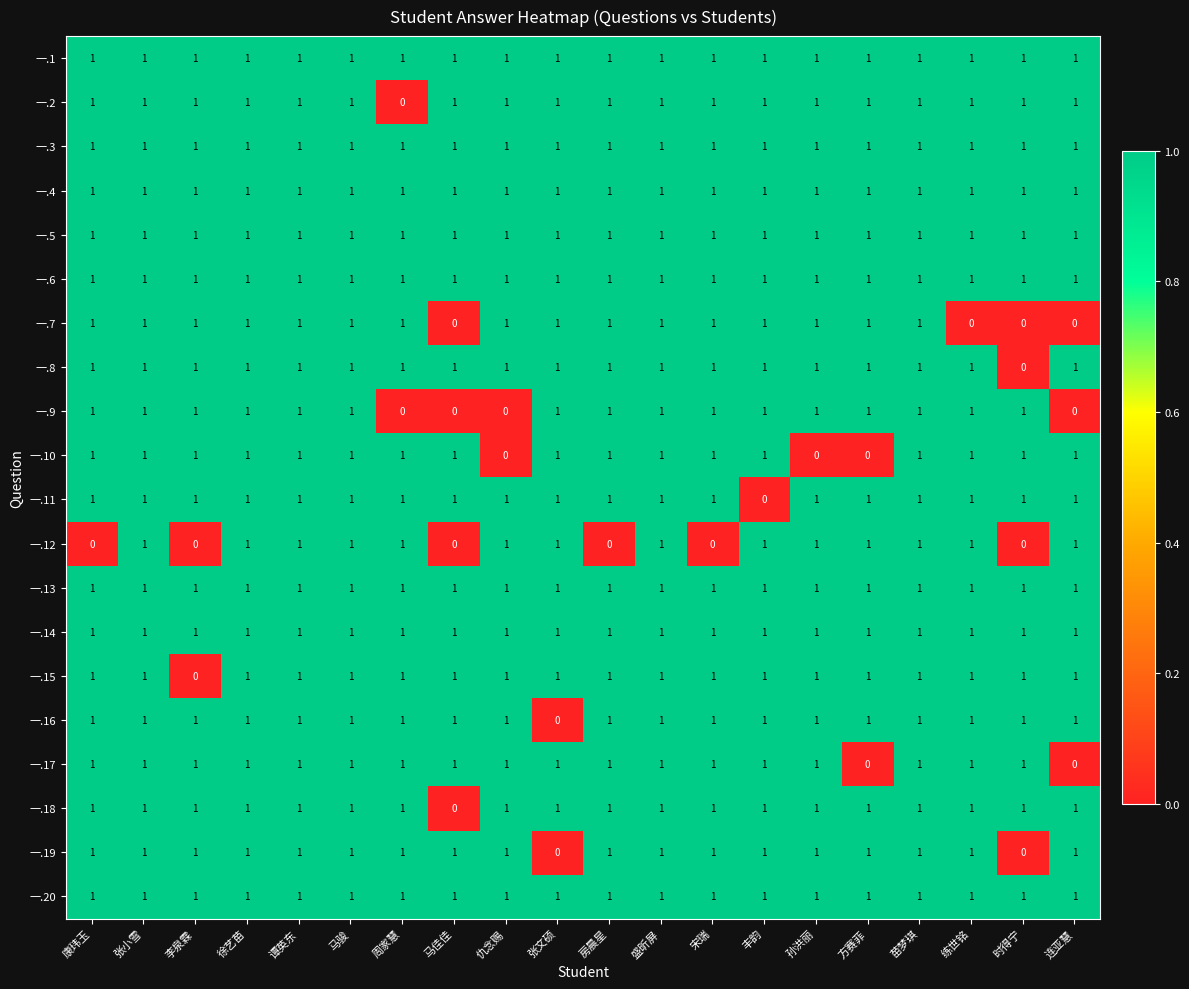

Is it true that 一.12 equals 1 at 孙洪丽?

True